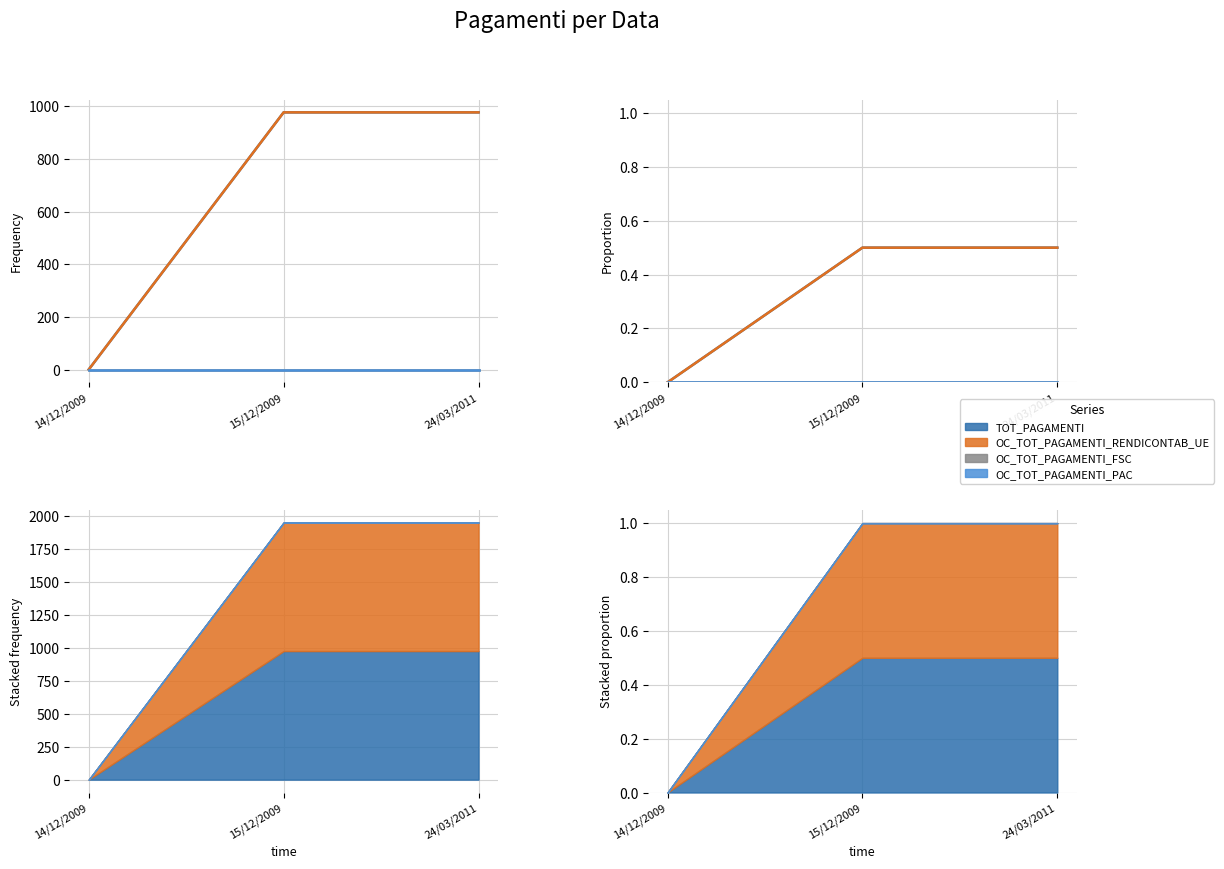

Rank the series by their maximum value, from lowest to highest.

OC_TOT_PAGAMENTI_FSC, OC_TOT_PAGAMENTI_PAC, TOT_PAGAMENTI, OC_TOT_PAGAMENTI_RENDICONTAB_UE